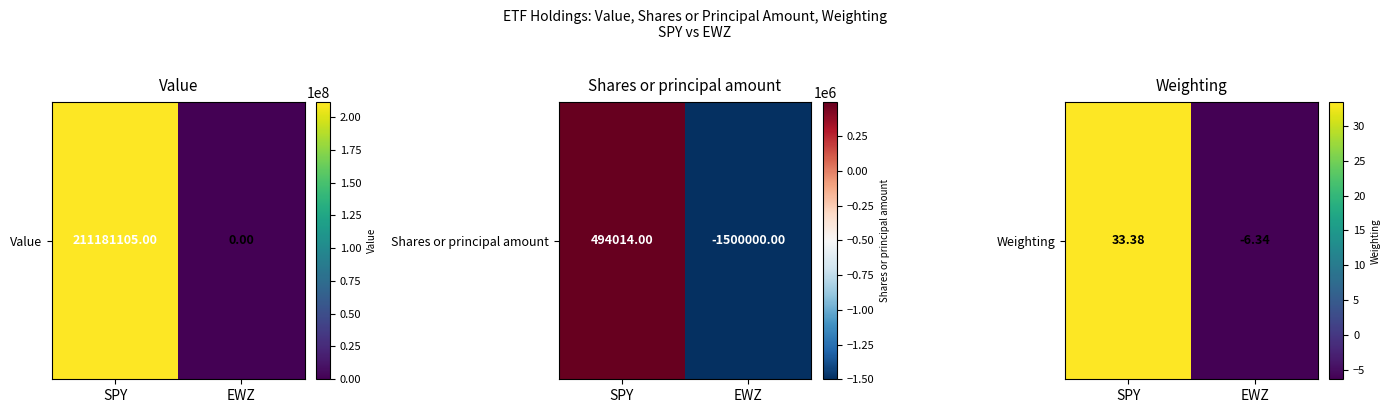

How many data points are less than 33?

1